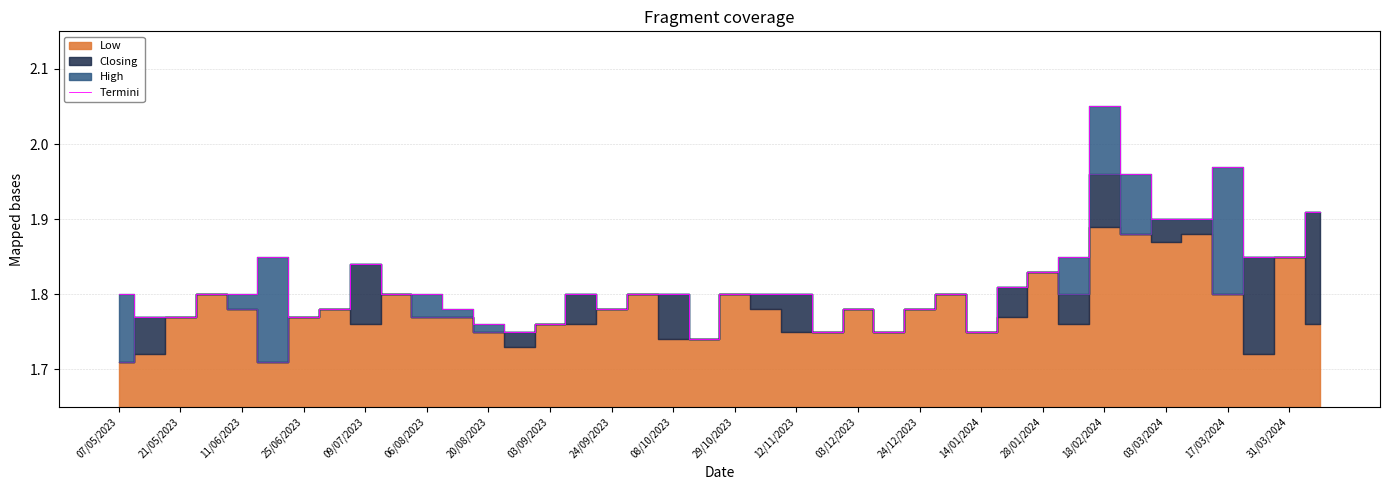

What is the value of the 18th point from the left?

1.8